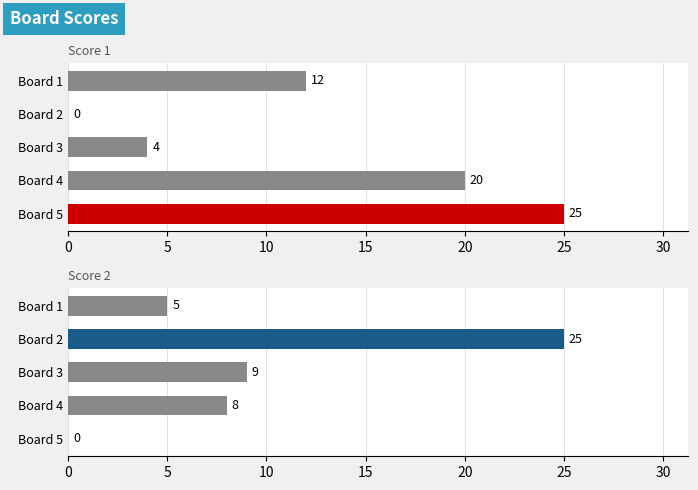

How many bars are there in each group?

2